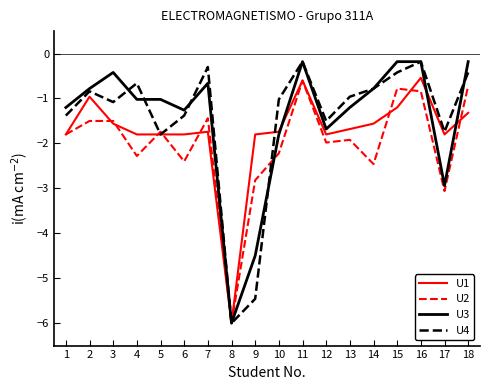

The value of U4 at 2 is -0.8. True or false?

True